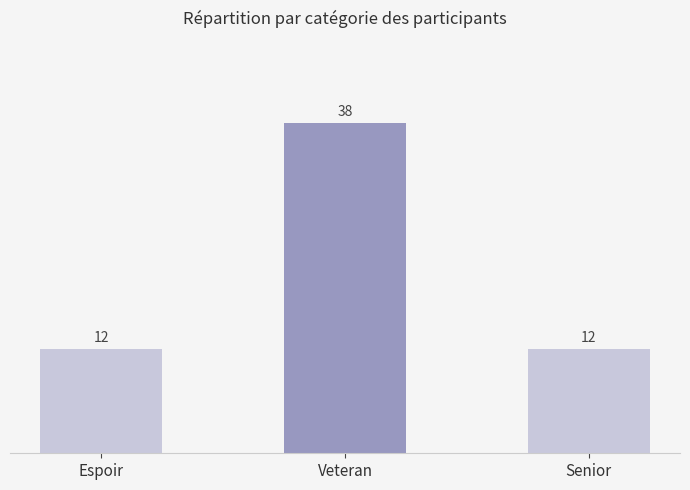

What is the difference between the values at Espoir and Veteran?

26